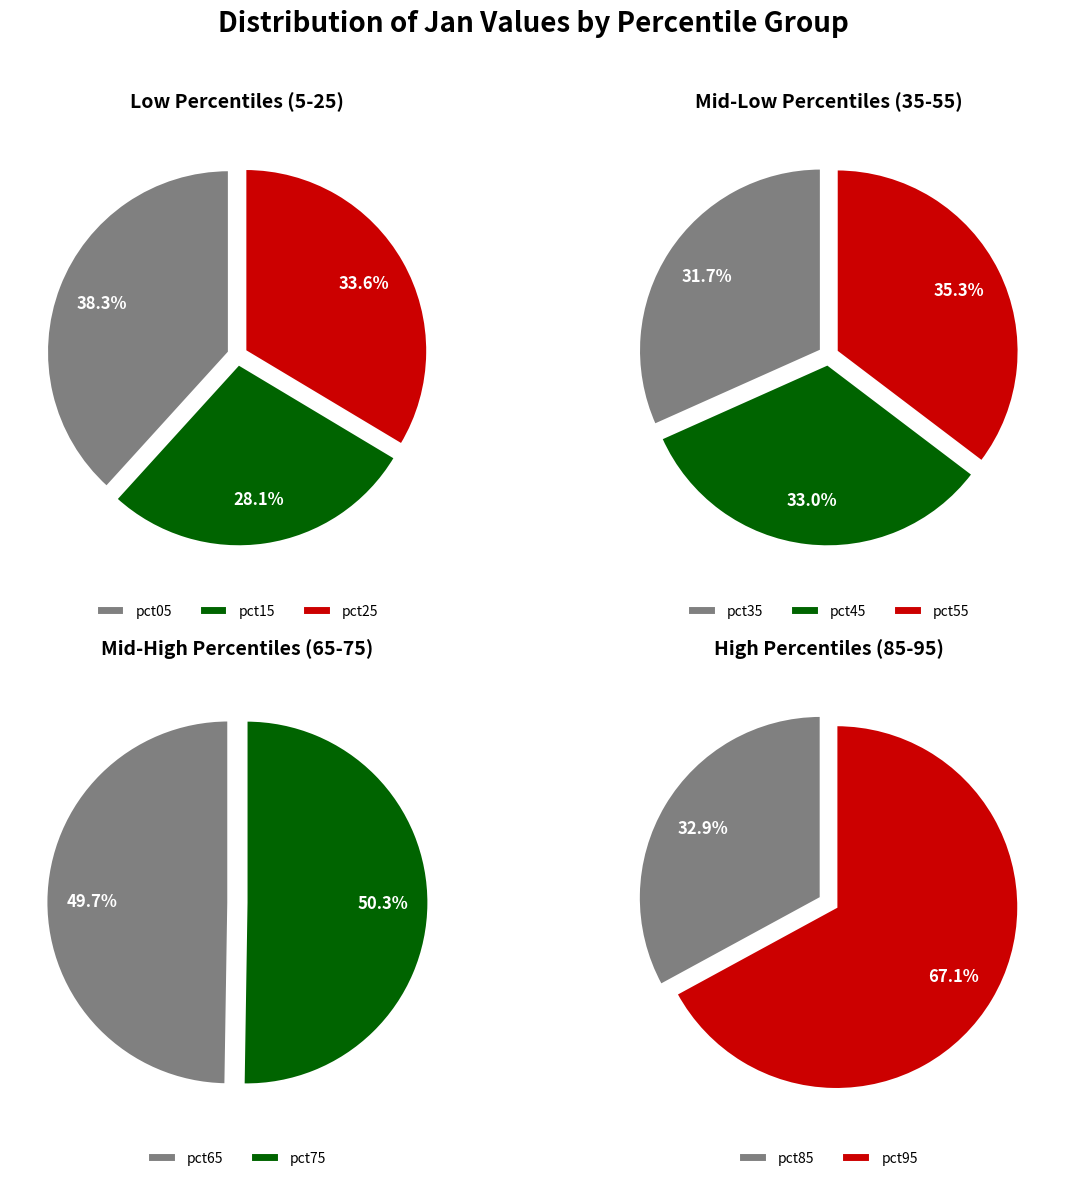

Does any single category account for the majority?

No